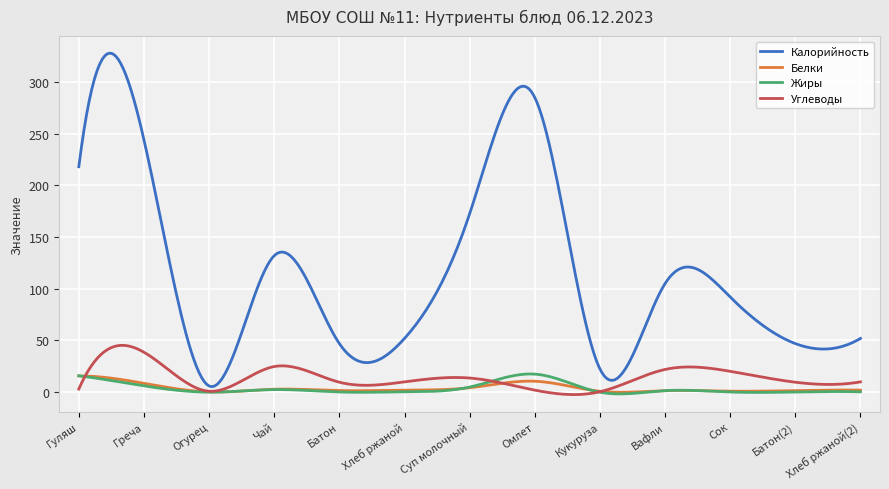

What is the maximum value for Жиры?

17.6